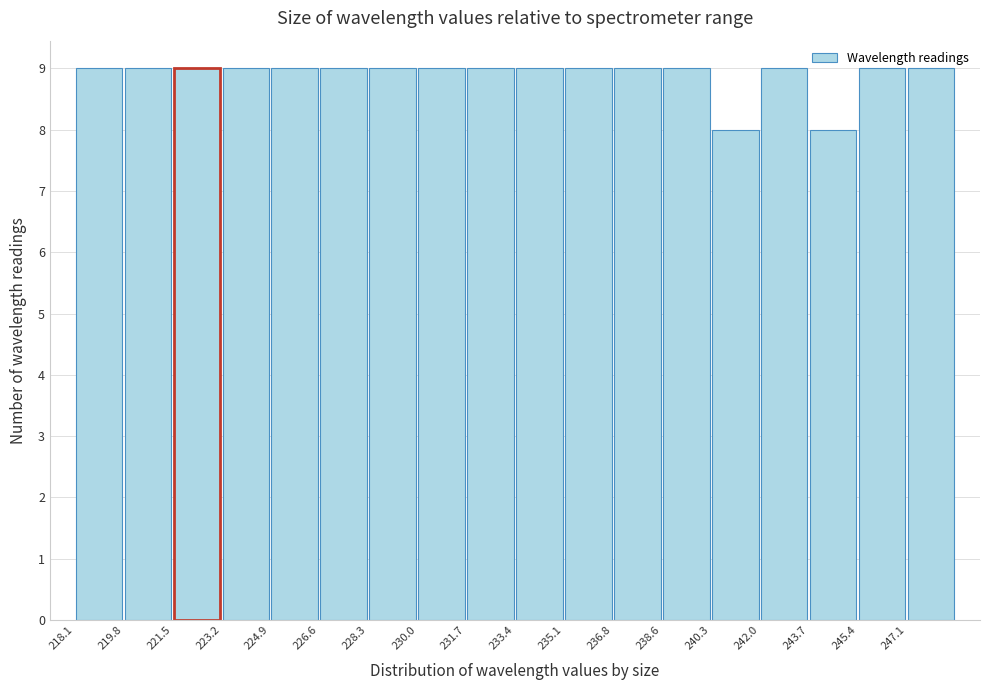

How tall is the bar that spans 221.4 to 223.2 on the x-axis? Neither the bar edges nor the heights are printed on the chart, so give them approximately, as read against the axes.

9